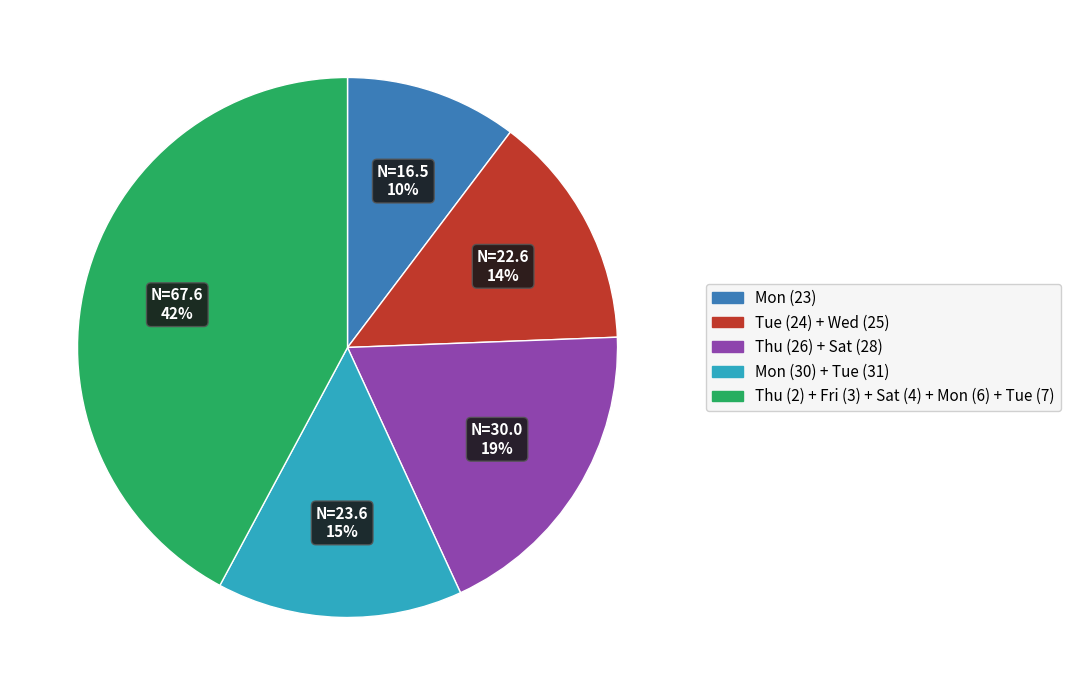

Is there any slice that represents more than half of the pie?

No